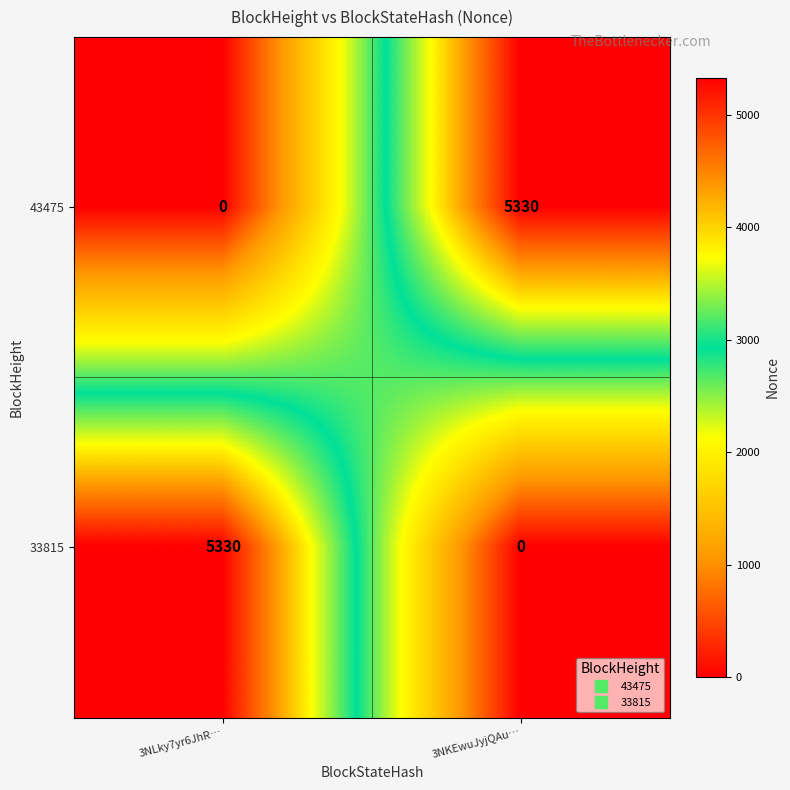

Rank the categories by 33815 value from lowest to highest.

3NKEwuJyjQAu…, 3NLky7yr6JhR…